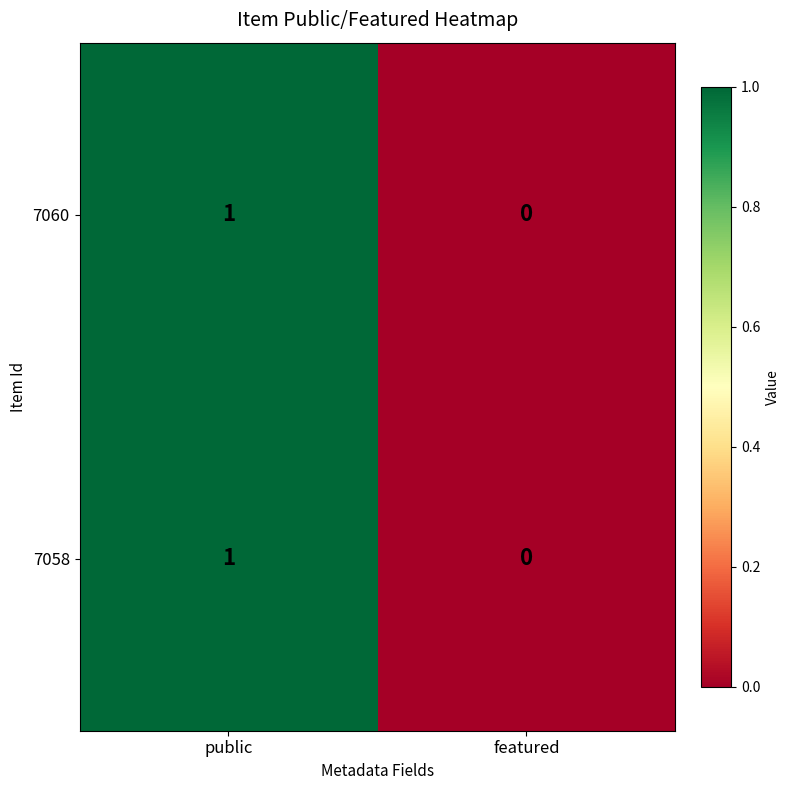

Where is 7060 nearest to the value 0?

featured